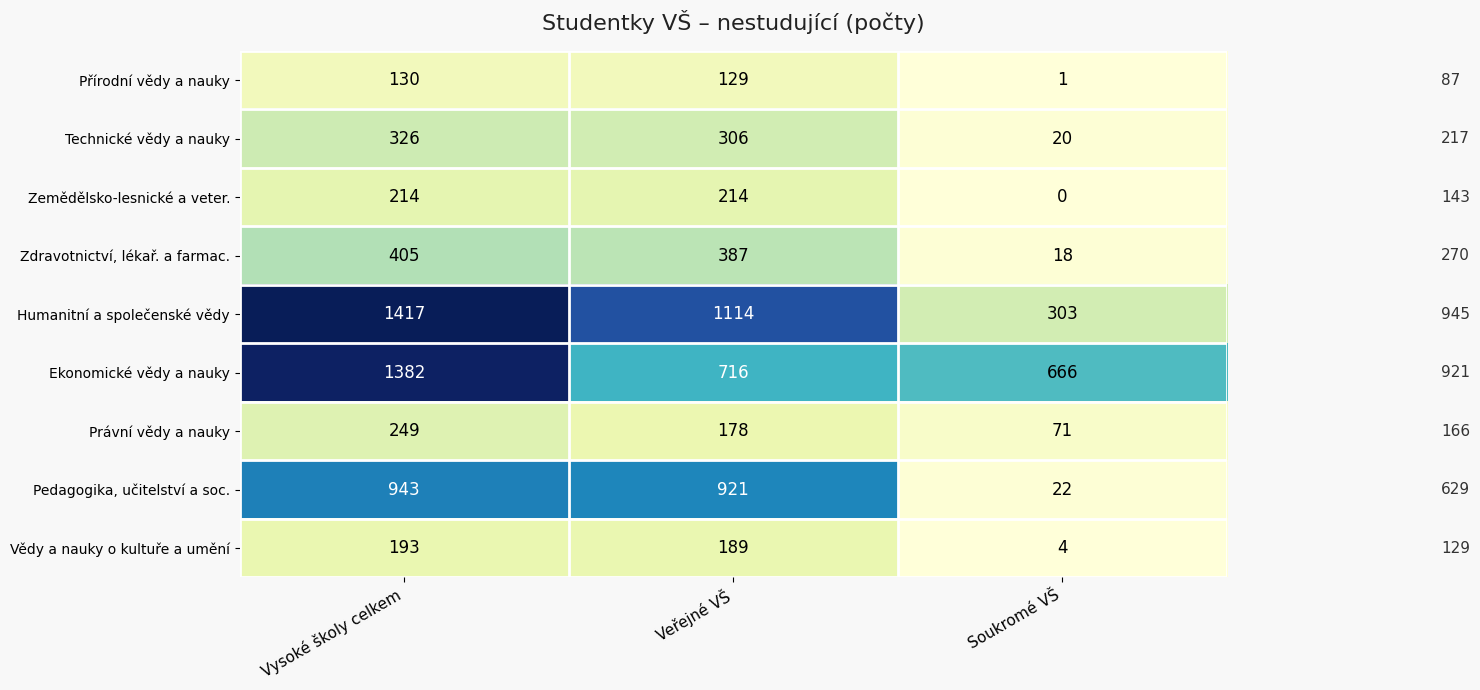

At which category does the chart reach its peak across all series?

Vysoké školy celkem